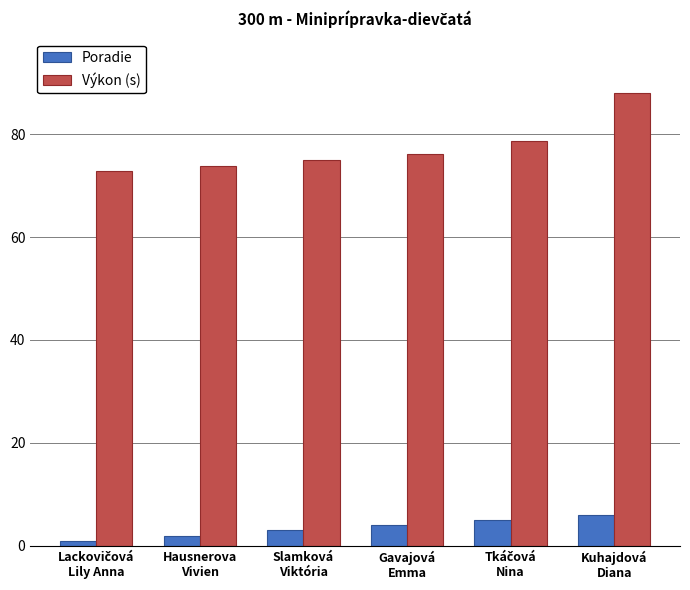

Which series has the largest total across all categories?

Výkon (s)